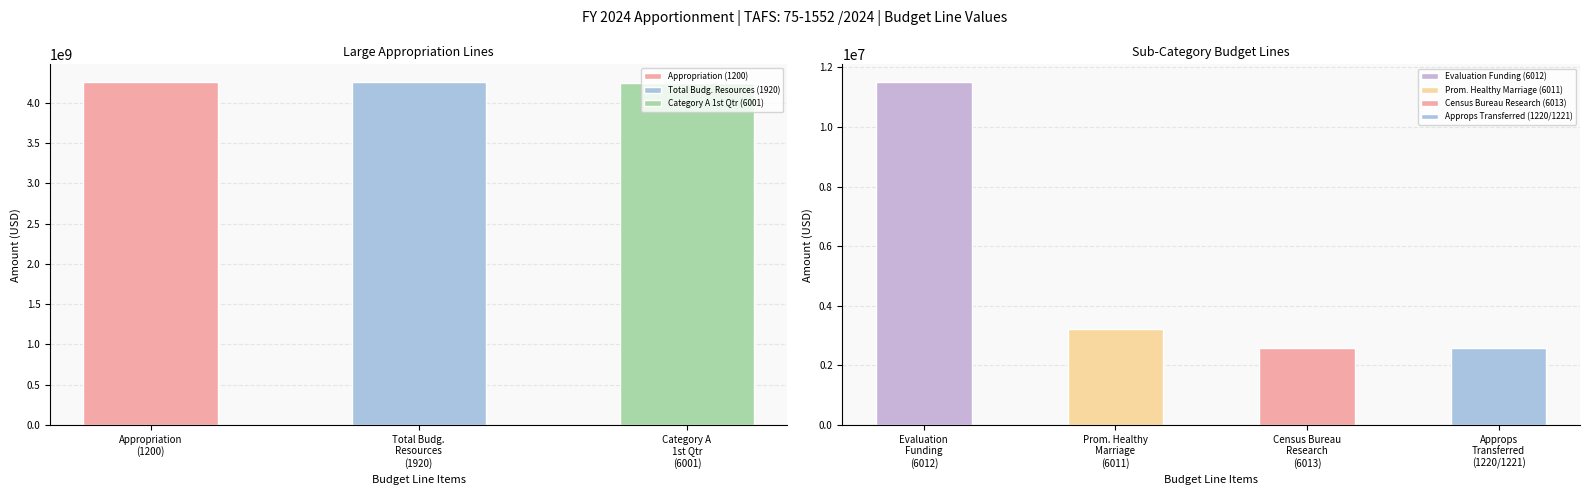

What is the label of the 6th bar from the right?

Total budgetary resources